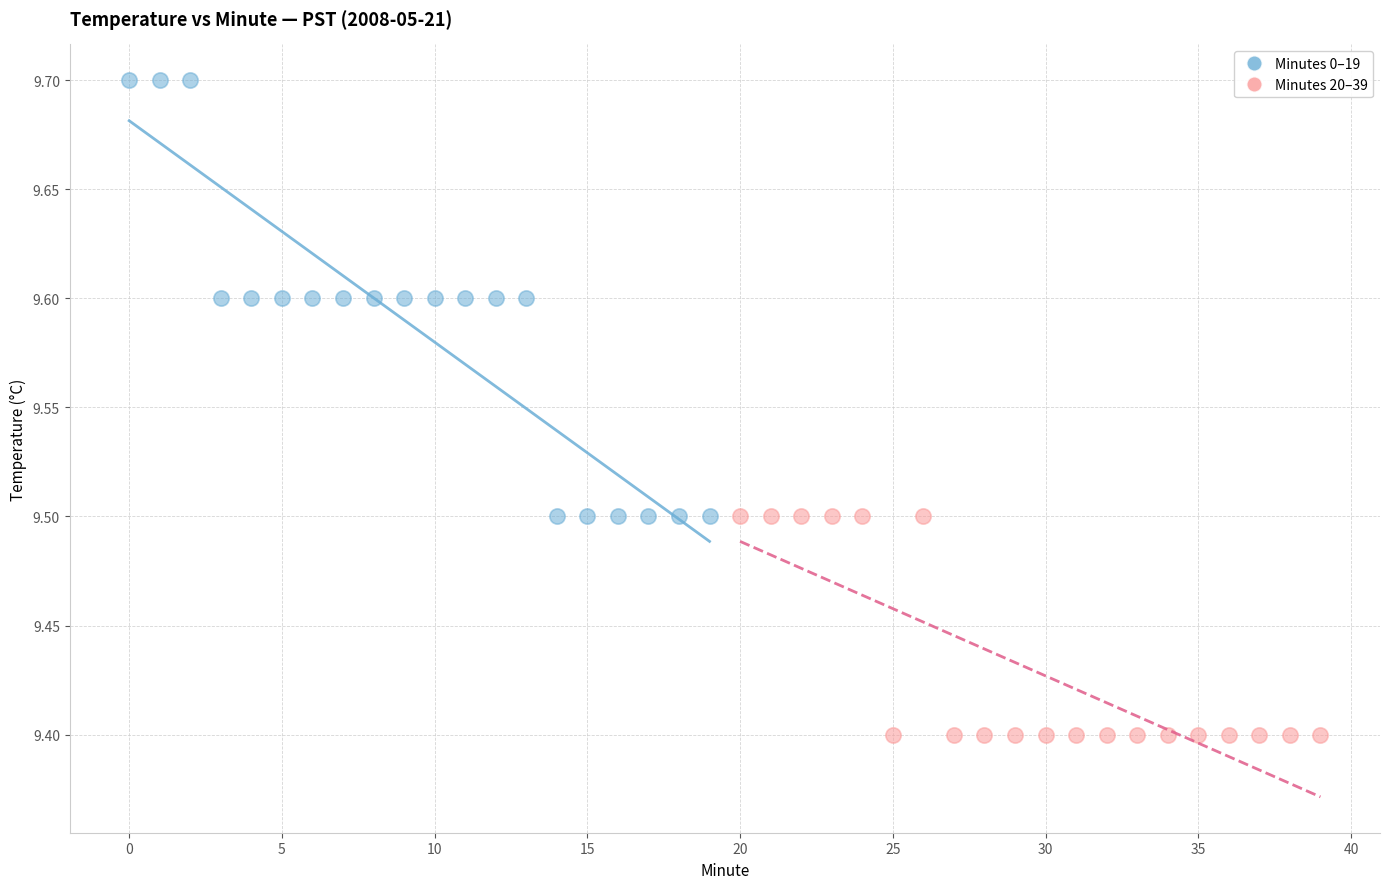

Which series has the largest Y range (max minus min)?

Minutes 0–19